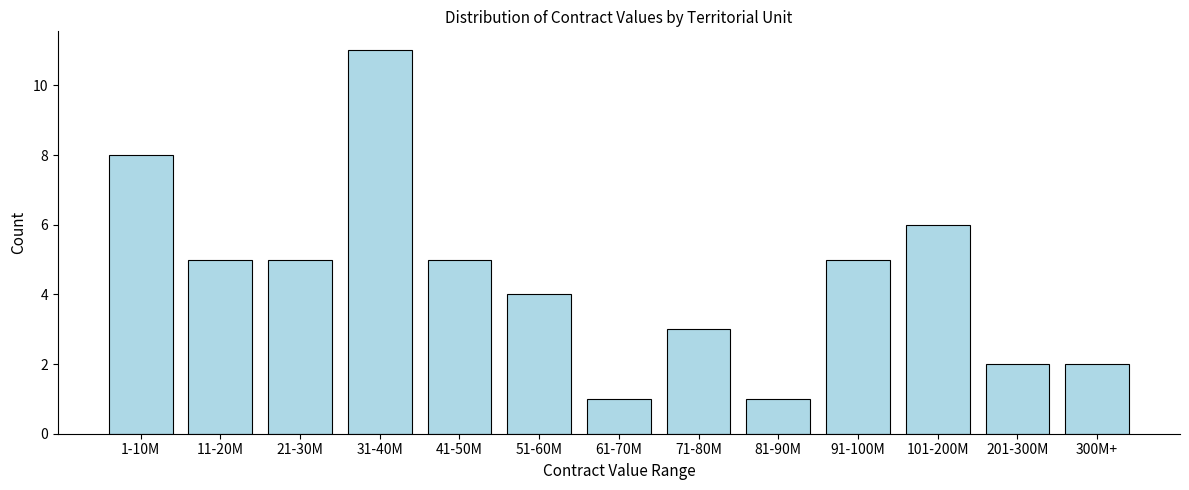

Reading right to left, extract all data points from this chart.

2	2	6	5	1	3	1	4	5	11	5	5	8